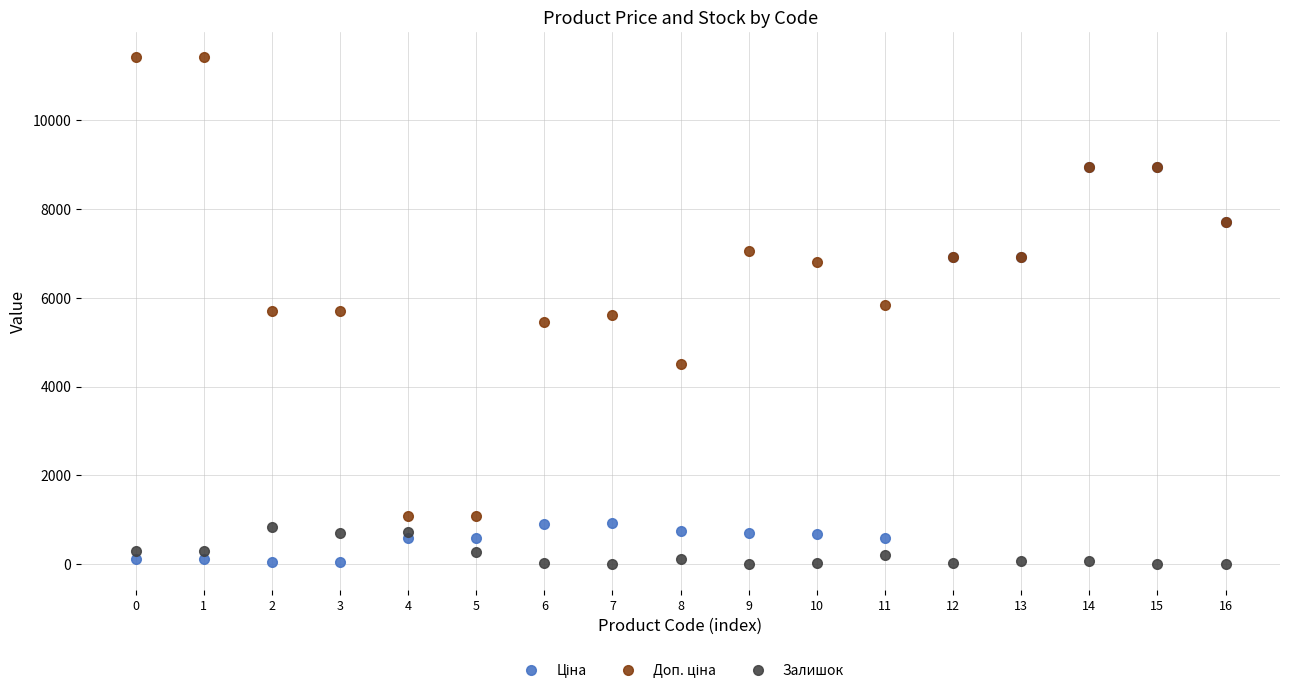

True or false: Залишок has more than 2 interior local peaks.

True